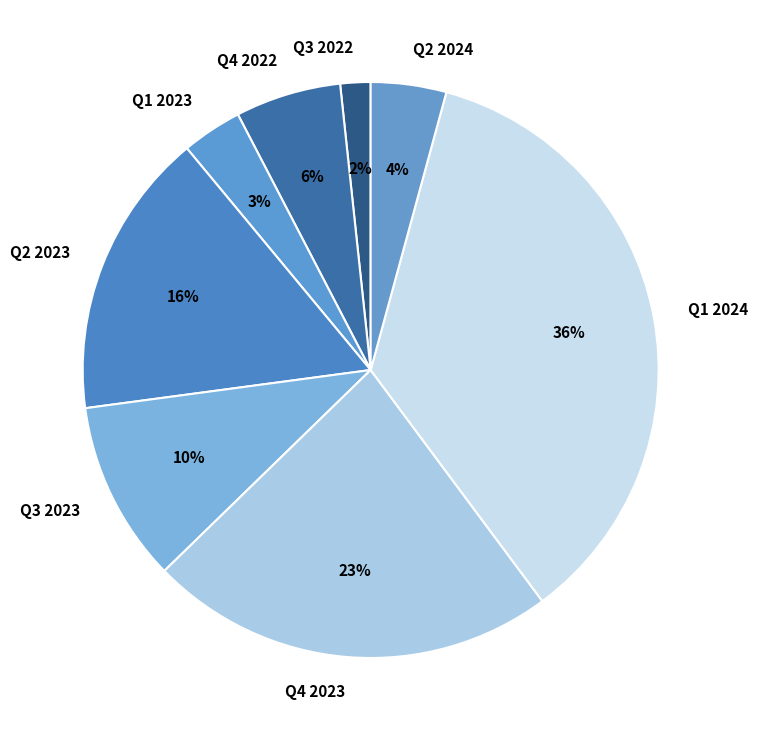

What is the ratio of the value at Q2 2024 to the value at Q4 2022?

0.7